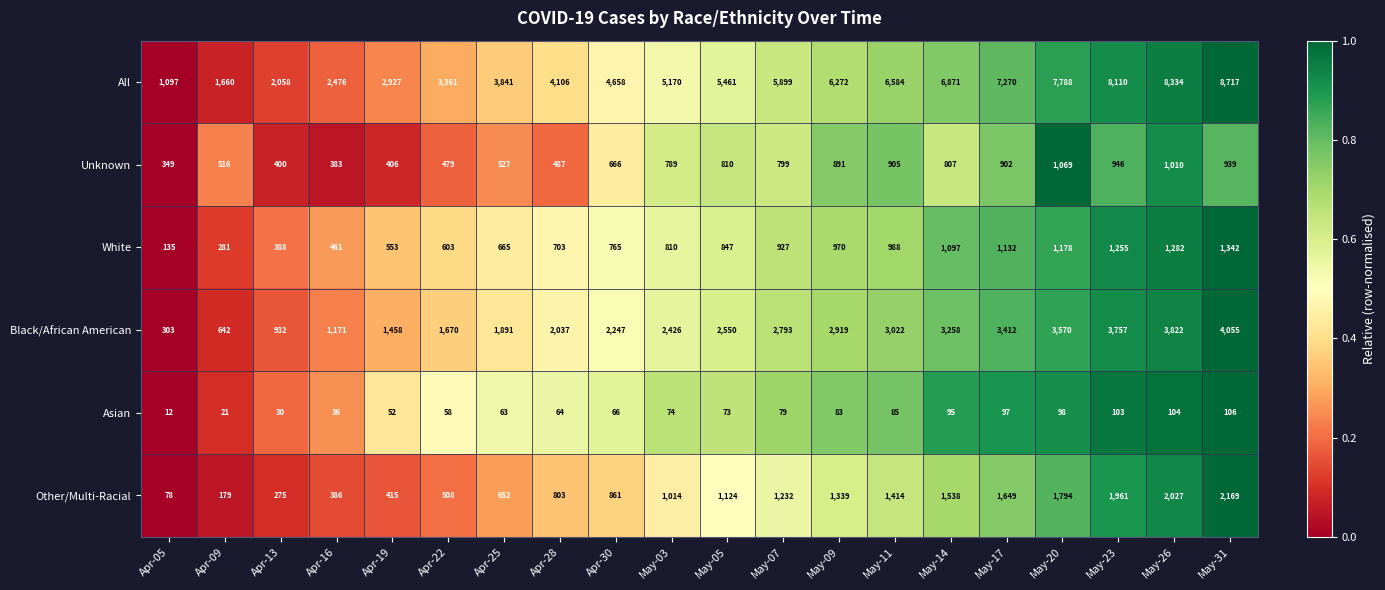

How many data points does each series have?

20